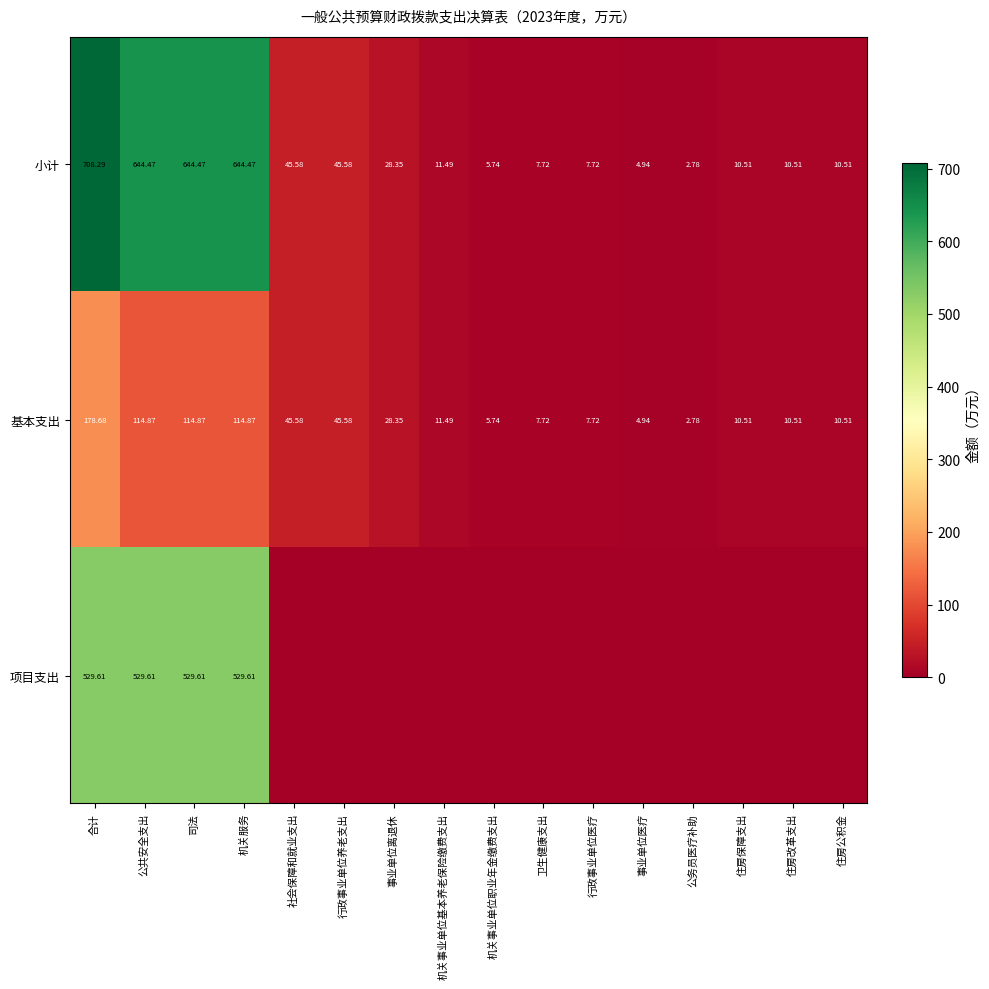

Which category has the lowest value in the 基本支出 series?

公务员医疗补助